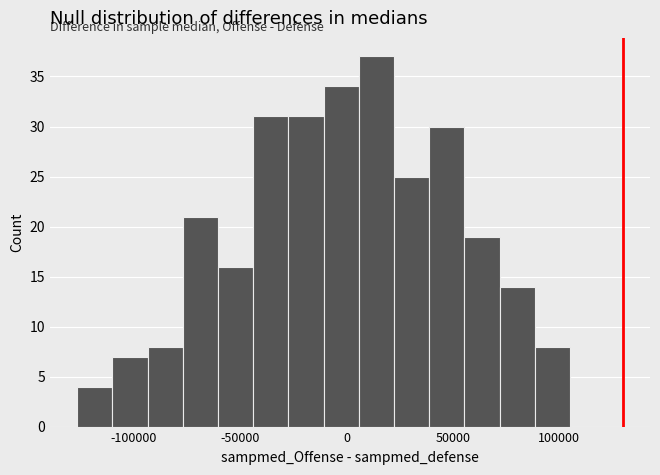

Around what value on the x-axis is the tallest bar? Give the approximate position of its centre, as read against the axis.

15000